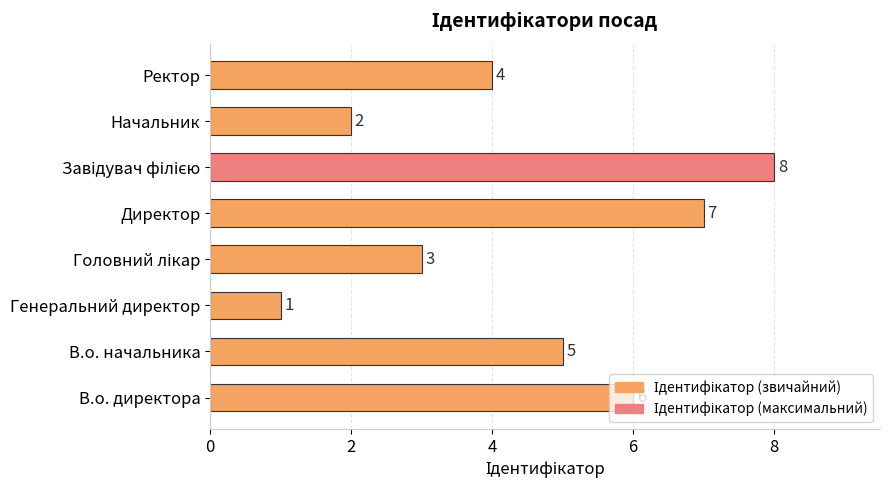

What is the change in value from Директор to Начальник?

-5